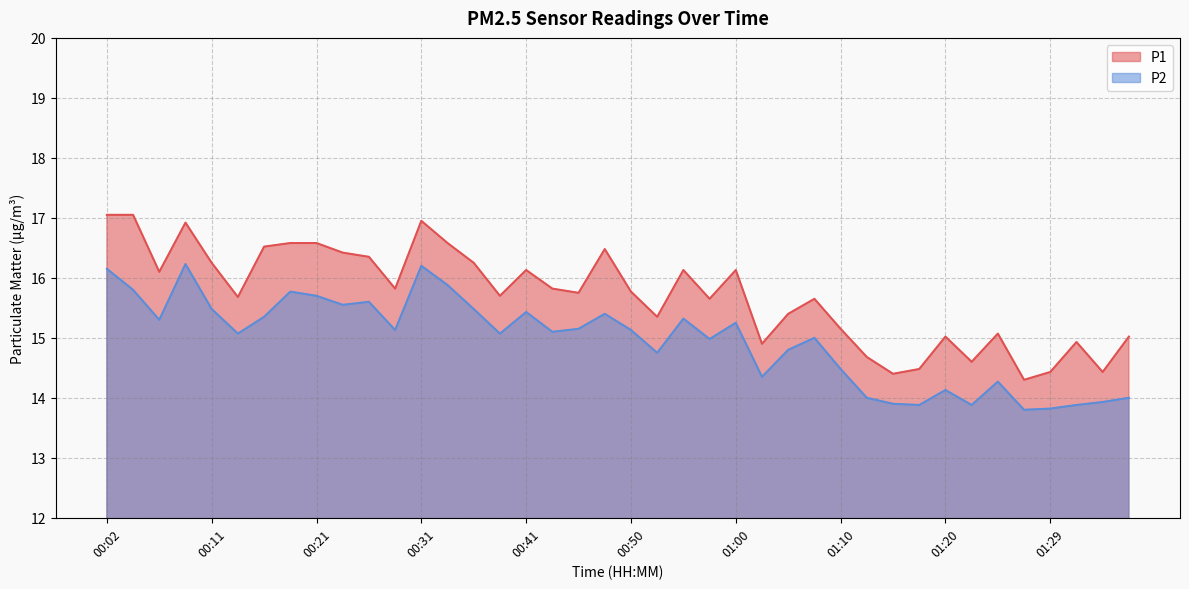

At which label does P2 first exceed 15?

00:02